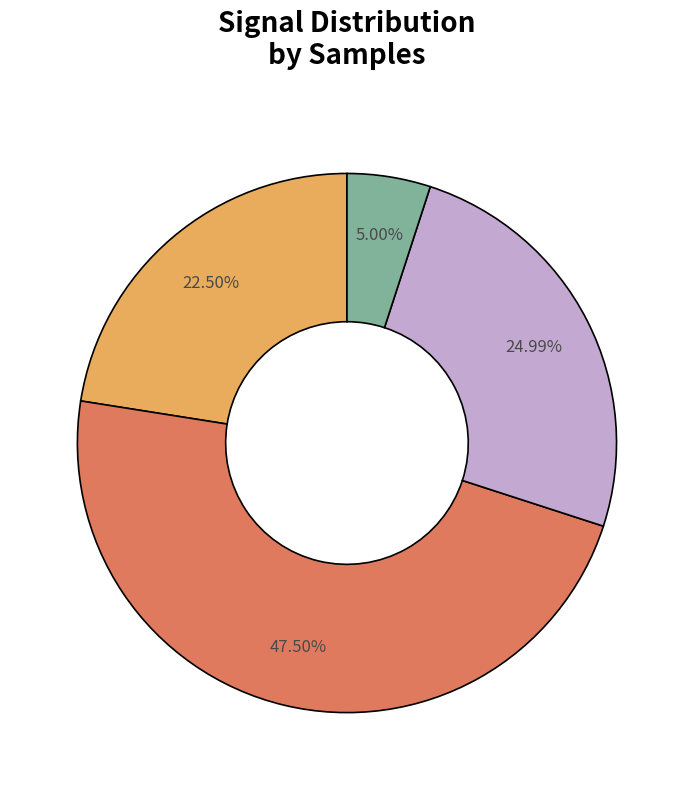

Is there a majority slice in this chart?

No